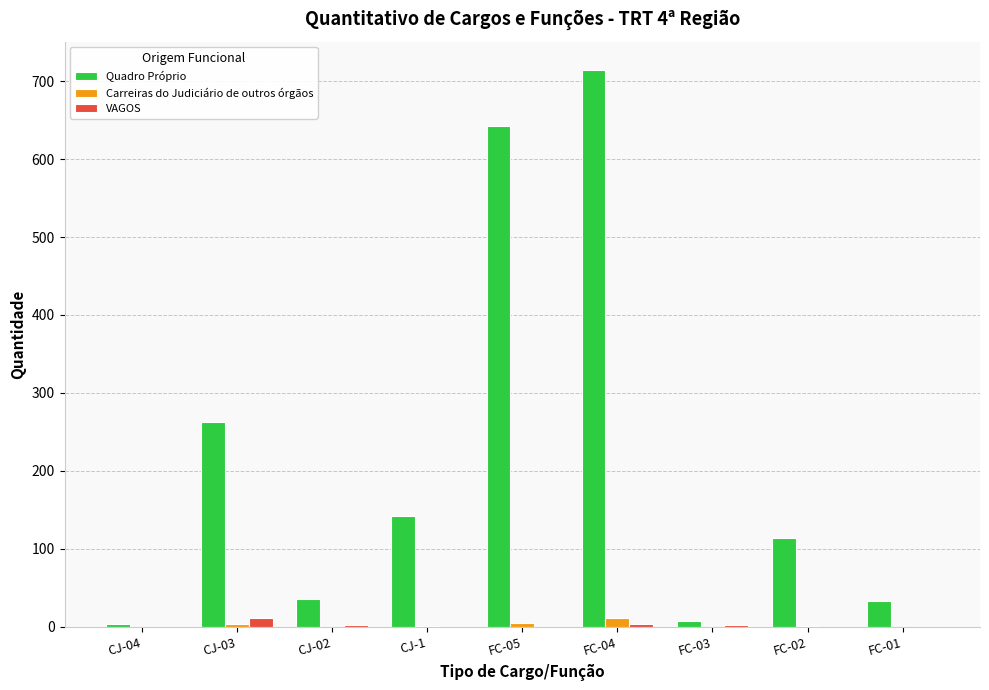

What is the highest value of the Quadro Próprio series?

715